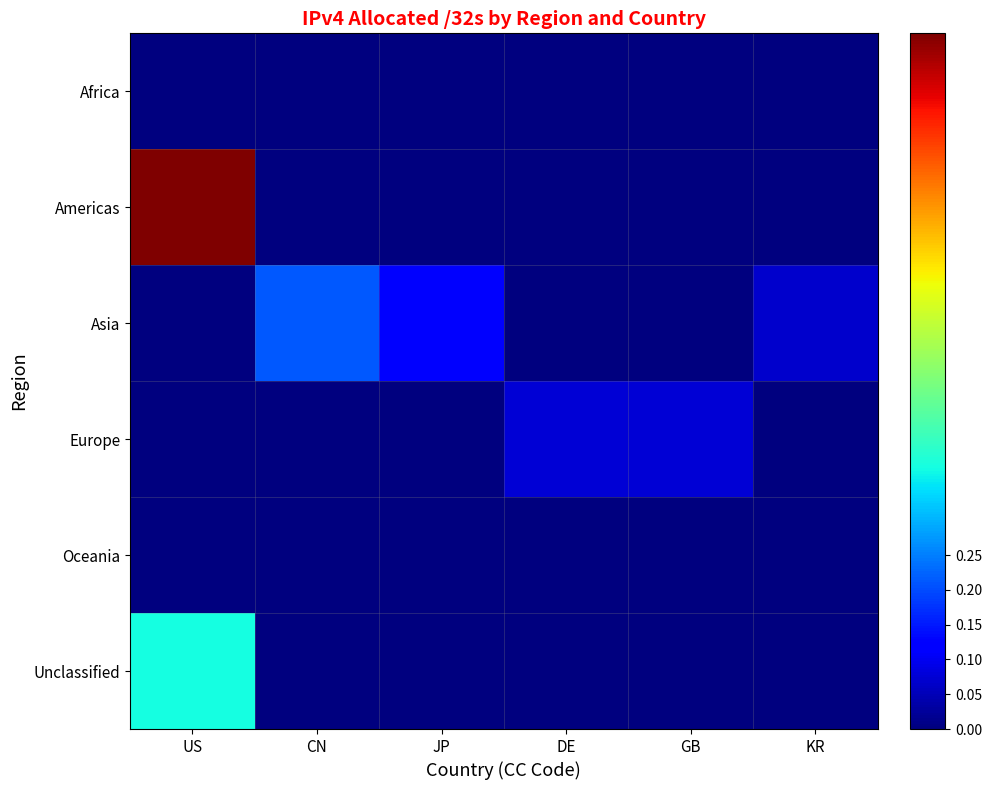

Between US and GB, which series saw the biggest shift?

Americas